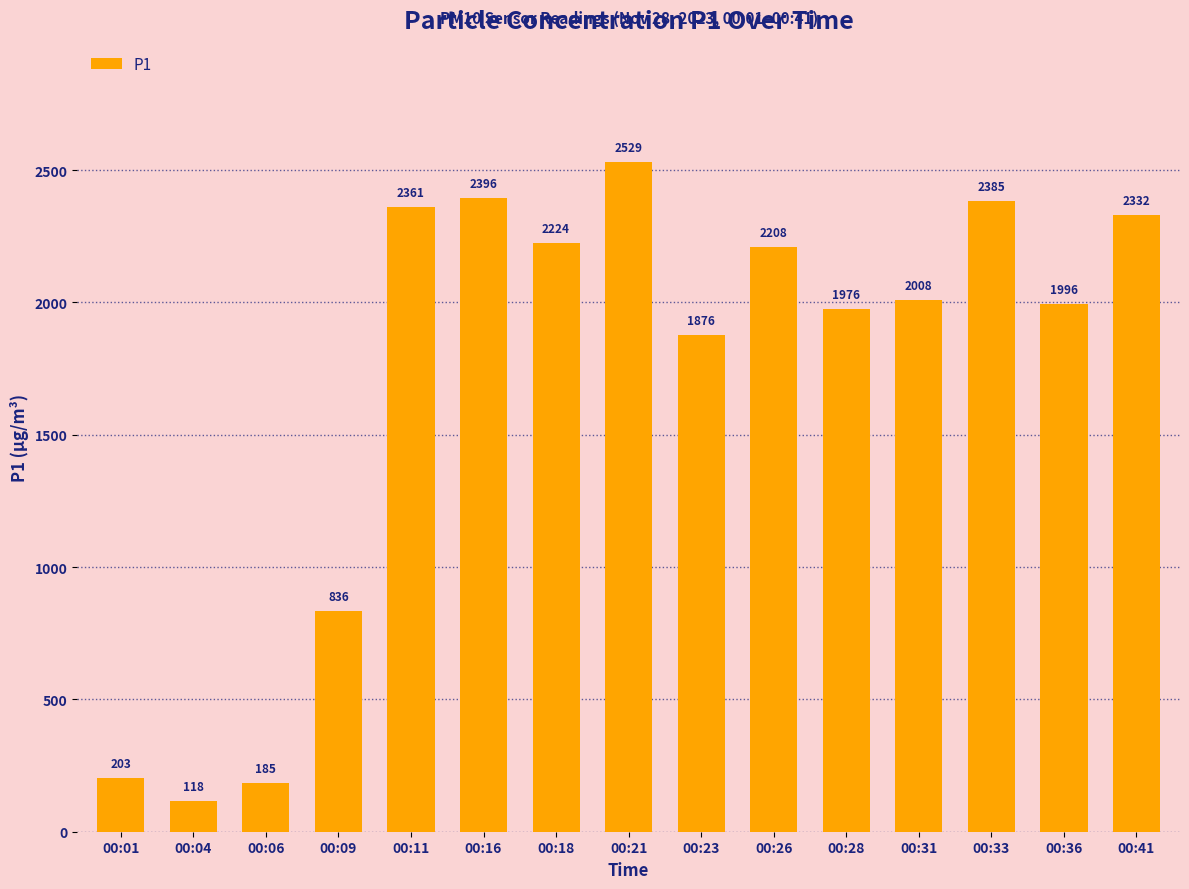

How many data points are less than 2007?

7